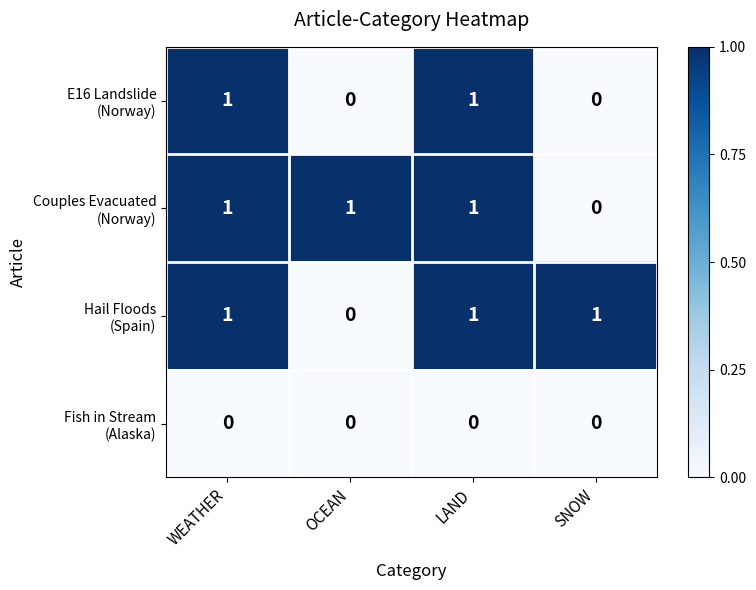

At how many categories does at least one series exceed 0?

4